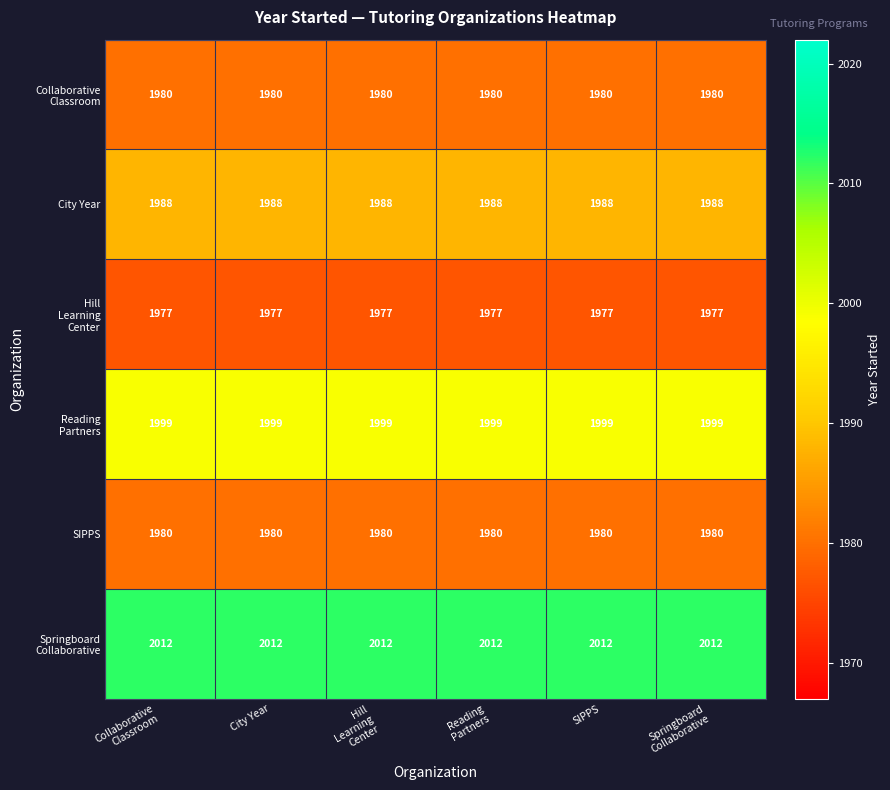

What is the minimum value shown in the chart?

1977